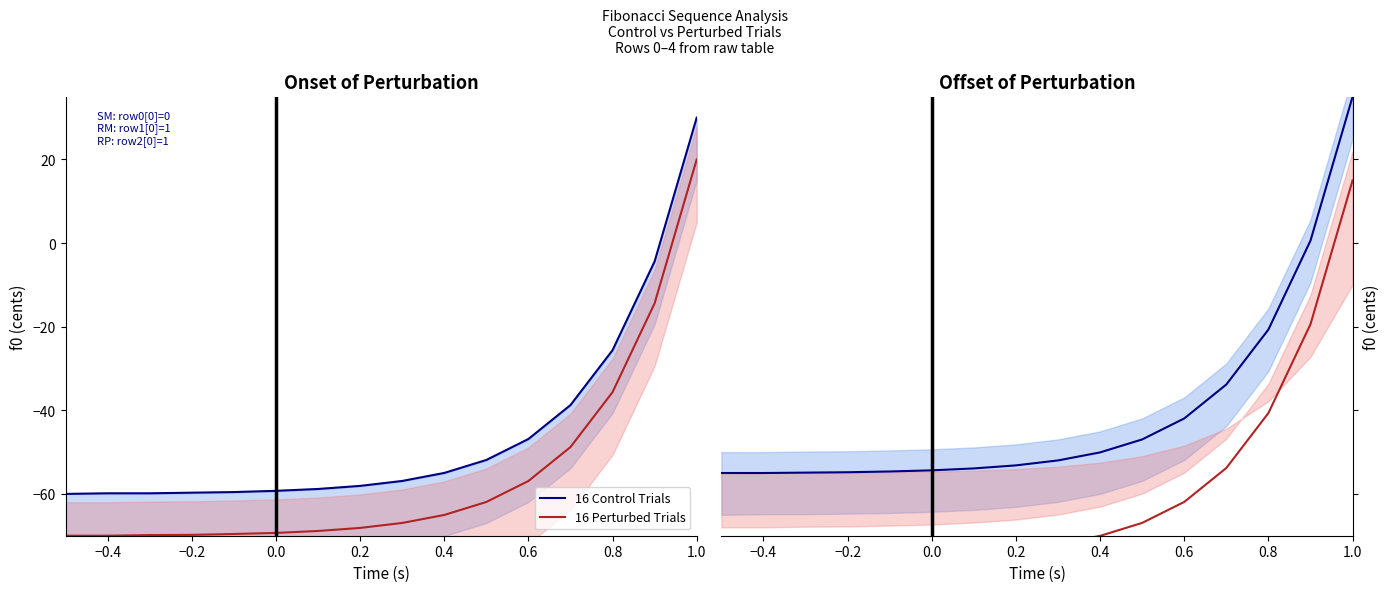

The Control Mean series shows -54.6 at 12. True or false?

False